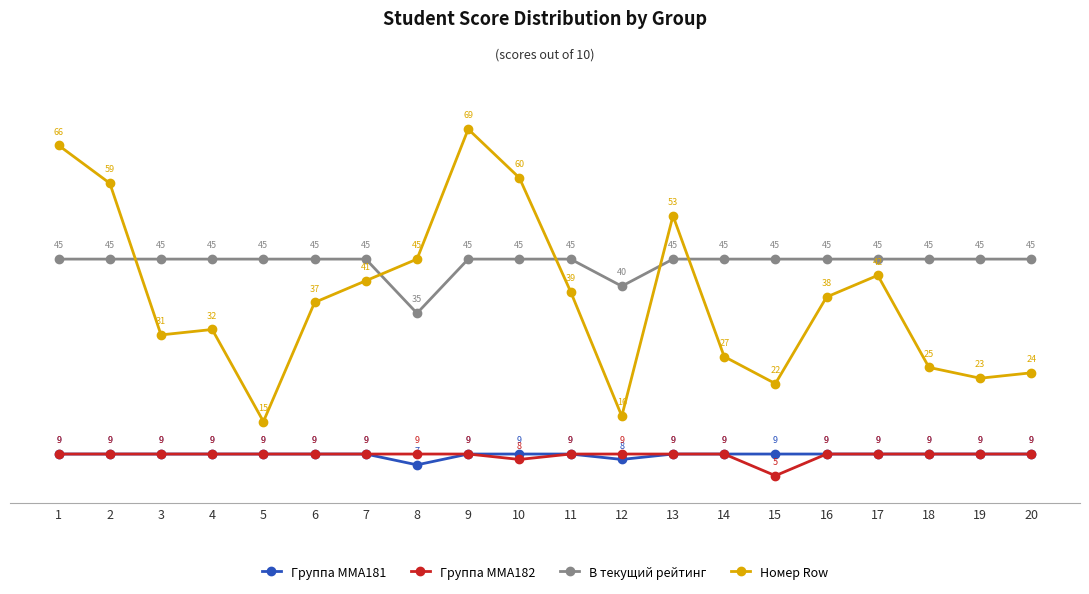

Reading left to right, list all the values displayed in this chart.

Группа ММА181: 1=9	2=9	3=9	4=9	5=9	6=9	7=9	8=7	9=9	10=9	11=9	12=8	13=9	14=9	15=9	16=9	17=9	18=9	19=9	20=9
Группа ММА182: 1=9	2=9	3=9	4=9	5=9	6=9	7=9	8=9	9=9	10=8	11=9	12=9	13=9	14=9	15=5	16=9	17=9	18=9	19=9	20=9
В текущий рейтинг: 1=45	2=45	3=45	4=45	5=45	6=45	7=45	8=35	9=45	10=45	11=45	12=40	13=45	14=45	15=45	16=45	17=45	18=45	19=45	20=45
Номер Row: 1=66	2=59	3=31	4=32	5=15	6=37	7=41	8=45	9=69	10=60	11=39	12=16	13=53	14=27	15=22	16=38	17=42	18=25	19=23	20=24